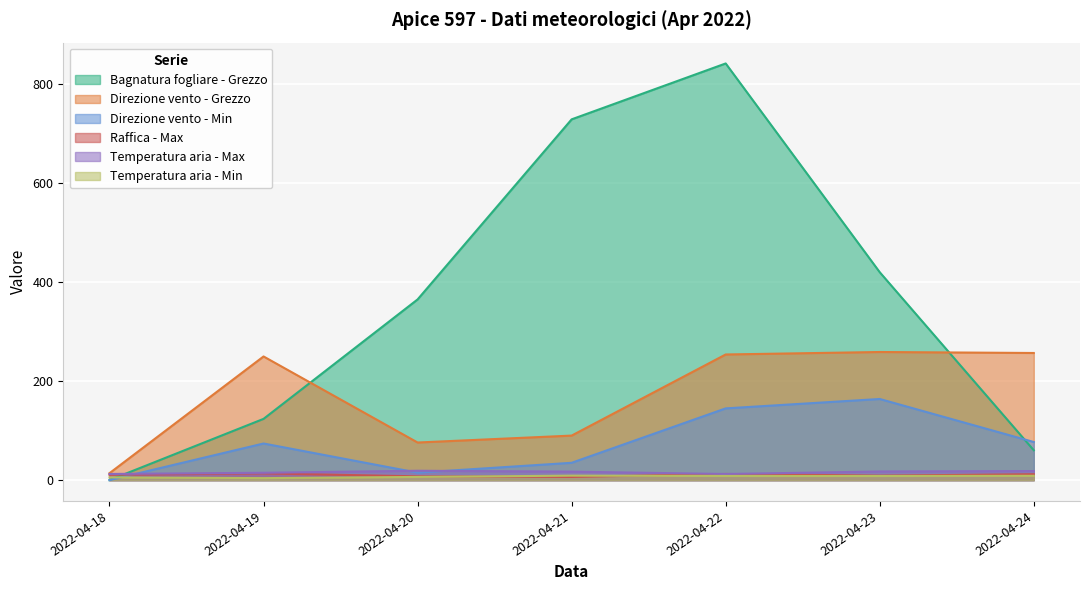

How many lines are shown in the chart?

6